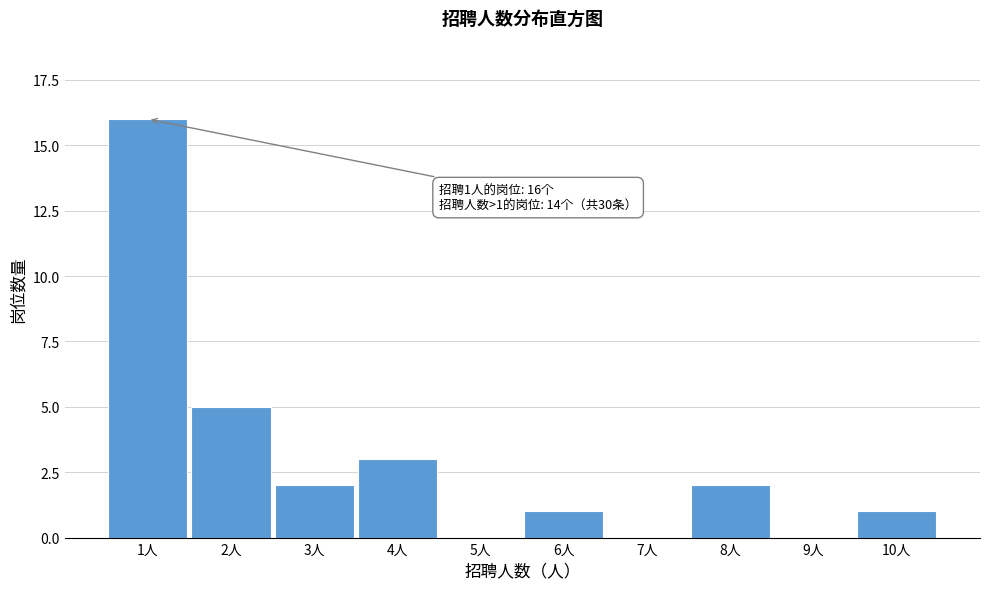

Reading left to right, list all the values displayed in this chart.

1人=16	2人=5	3人=2	4人=3	5人=0	6人=1	7人=0	8人=2	9人=0	10人=1